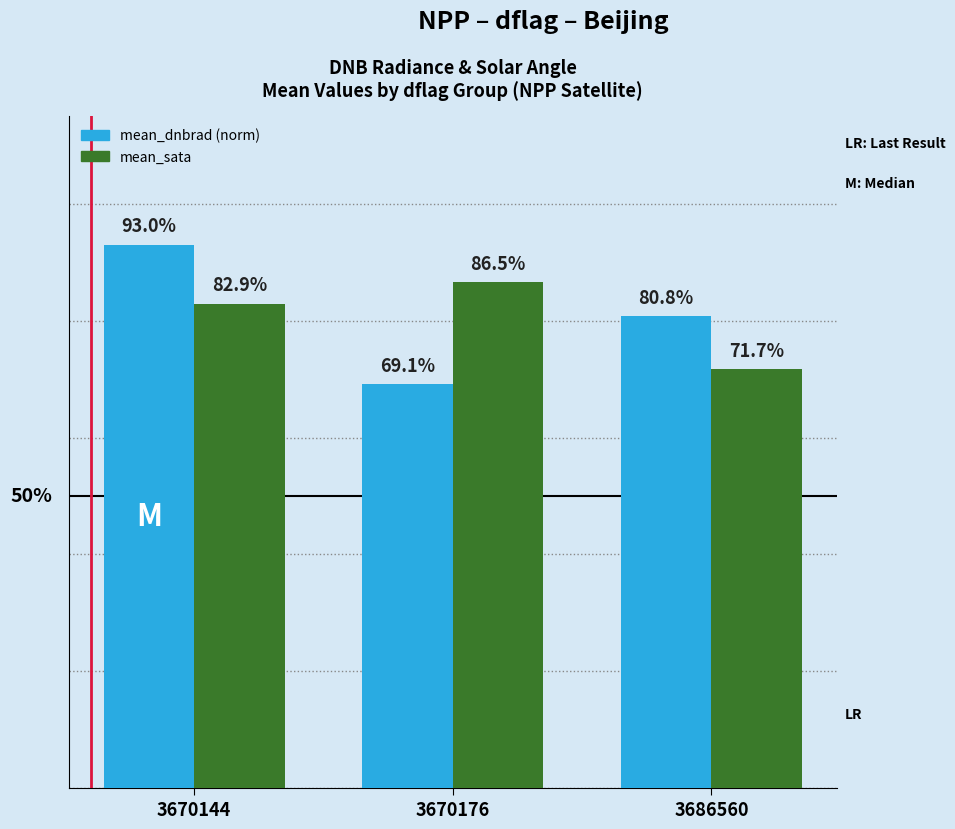

Which series has the widest spread of values?

mean_dnbrad (norm)